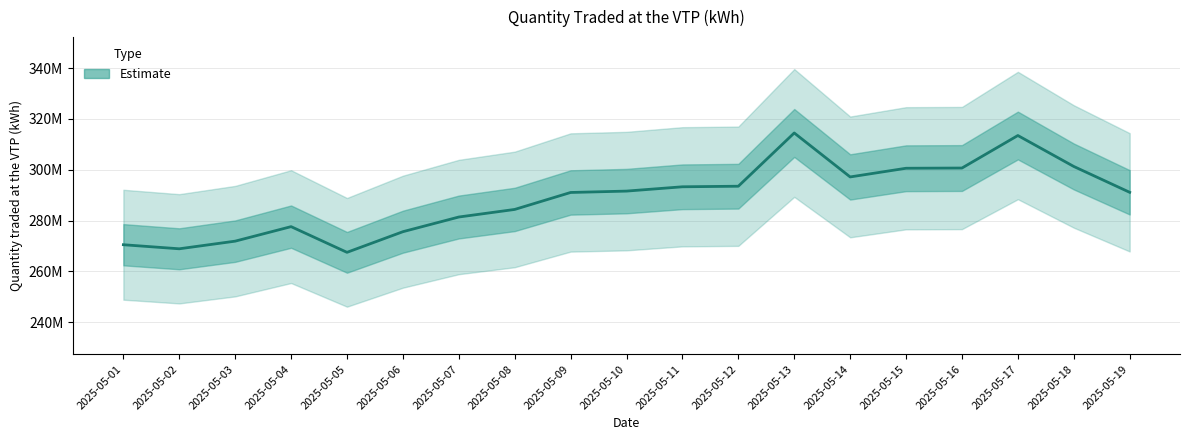

How many interior local peaks (higher than both neighbors) does the data have?

3